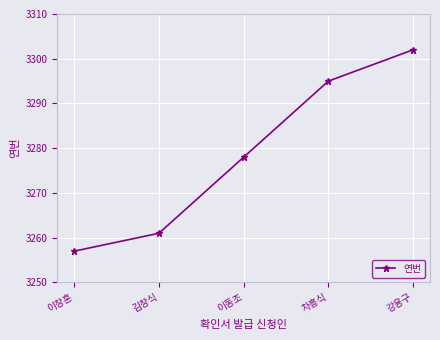

What is the sum of the values at 이동조 and 강용구?

6580